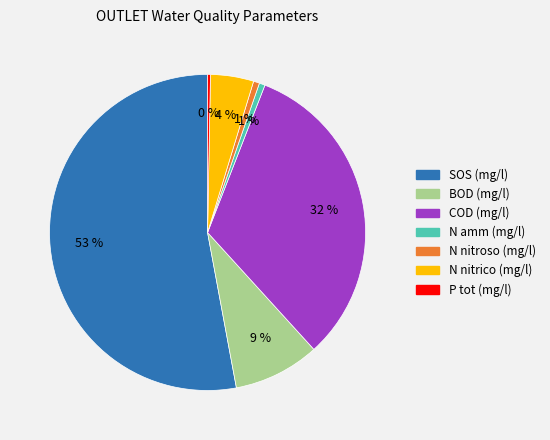

What is the ratio of the value at COD (mg/l) to the value at SOS (mg/l)?

0.6